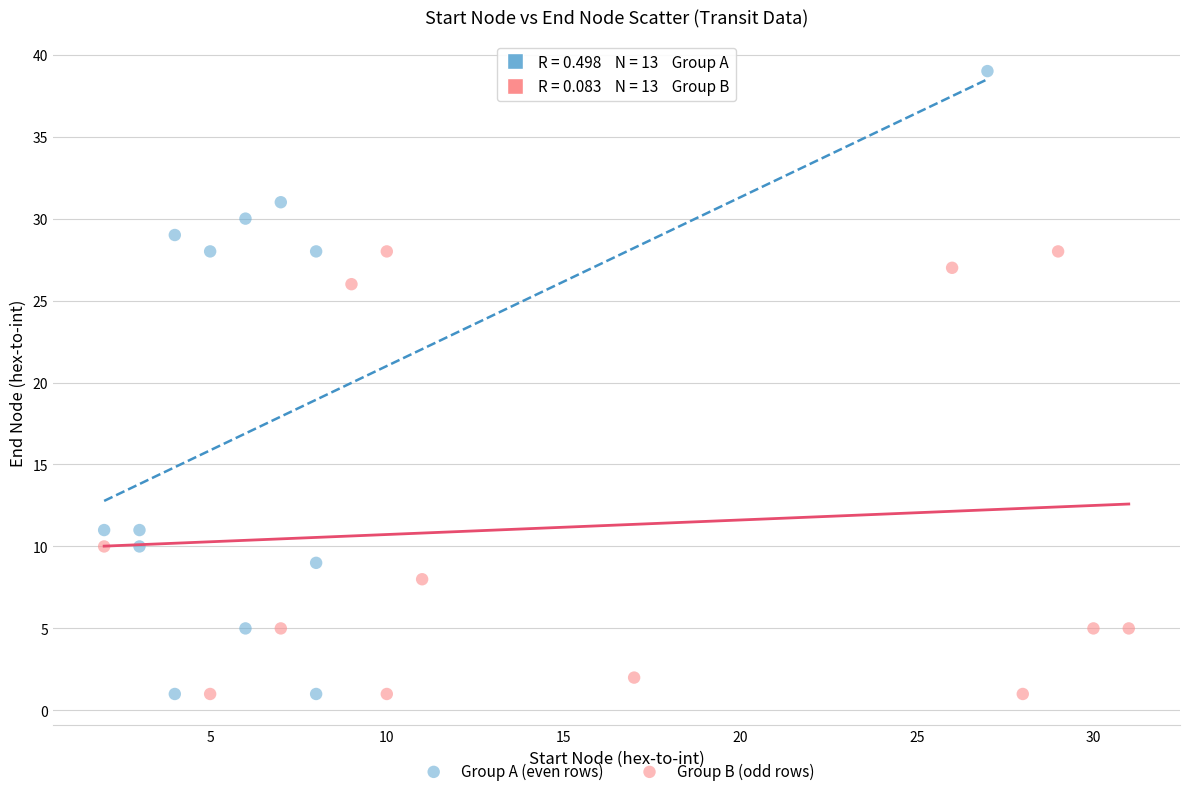

Which series has the largest Y range (max minus min)?

Group A (even rows)